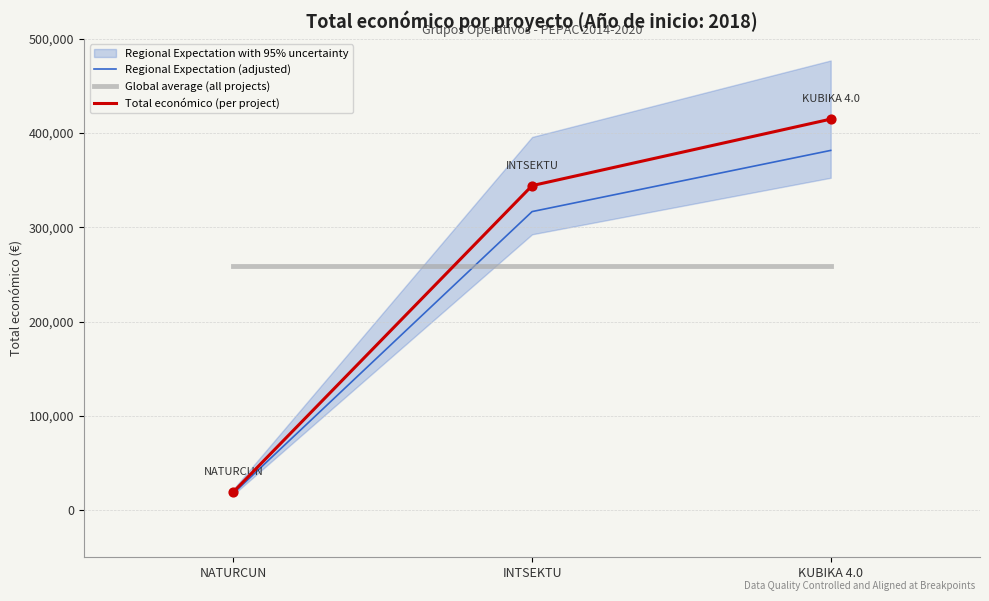

At which category is the sum across all series the highest?

KUBIKA 4.0